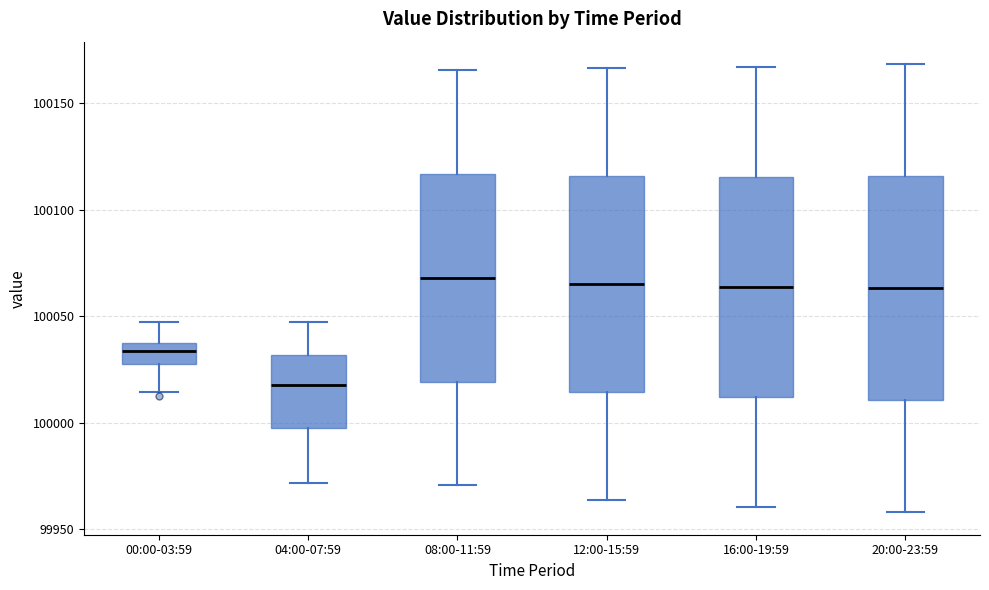

Reading left to right, transcribe this box plot: for each box, give where its median line is, the range the box spans, and where its two whiskers end, as read against the y-axis. The values are not printed on the chart, so give them approximately, as read against the axis.

00:00-03:59: median 100035, box 100030 to 100040, whiskers 100015 to 100050
04:00-07:59: median 100020, box 100000 to 100030, whiskers 99970 to 100045
08:00-11:59: median 100070, box 100020 to 100115, whiskers 99970 to 100165
12:00-15:59: median 100065, box 100015 to 100115, whiskers 99965 to 100165
16:00-19:59: median 100065, box 100010 to 100115, whiskers 99960 to 100165
20:00-23:59: median 100065, box 100010 to 100115, whiskers 99960 to 100170